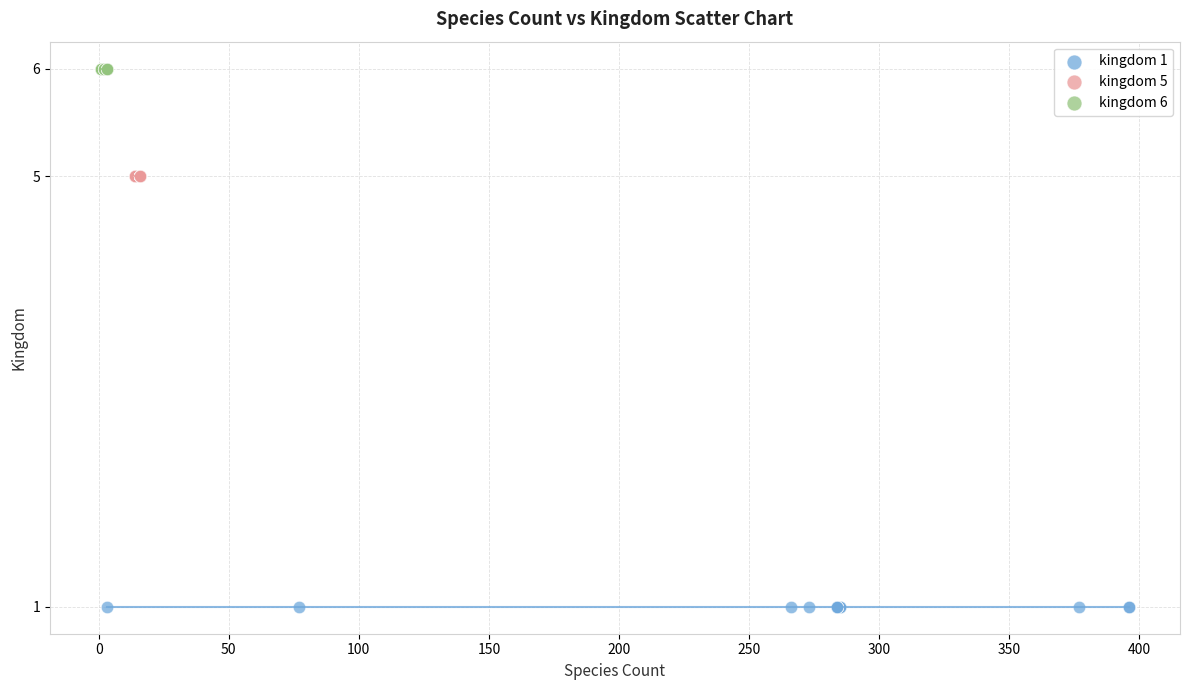

Which series reaches the maximum Y coordinate?

kingdom 6